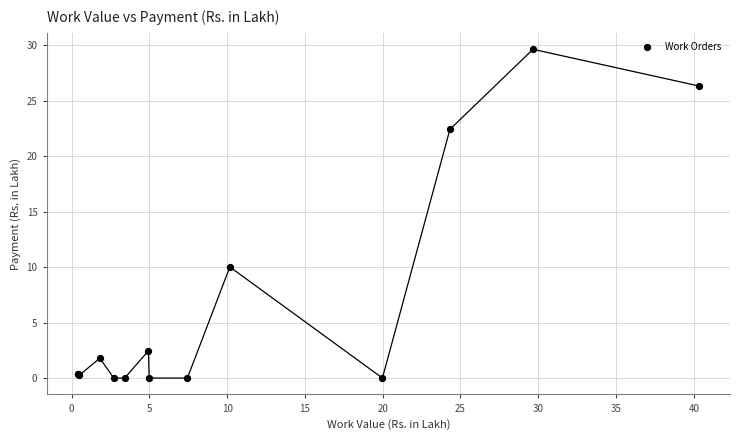

What Y value in the scatter plot is closest to 14?

10.0